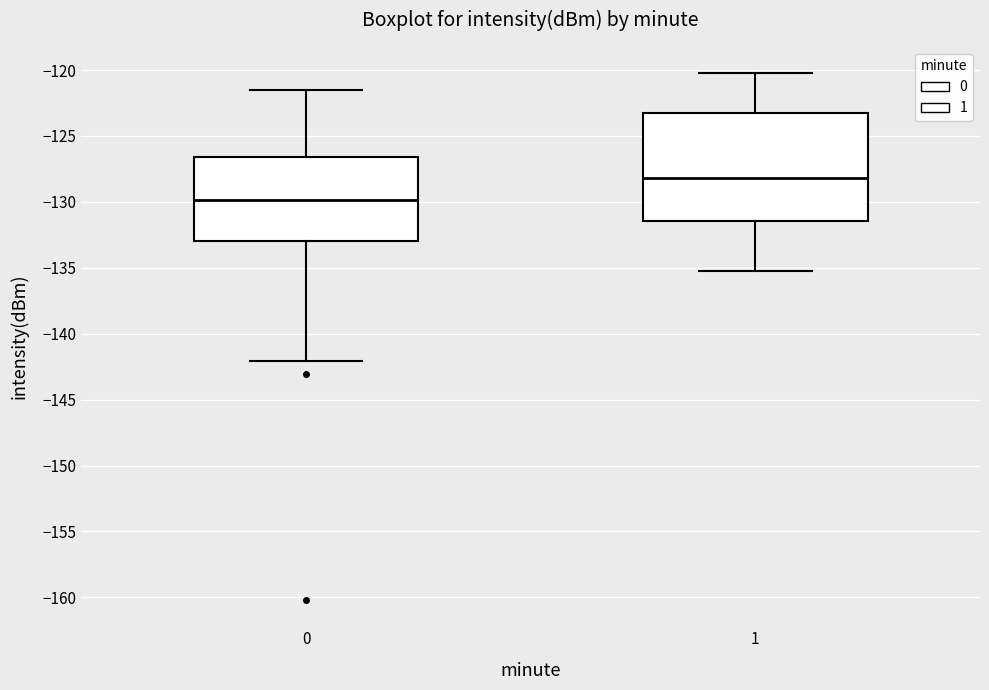

Which box's median line is the lowest?

0